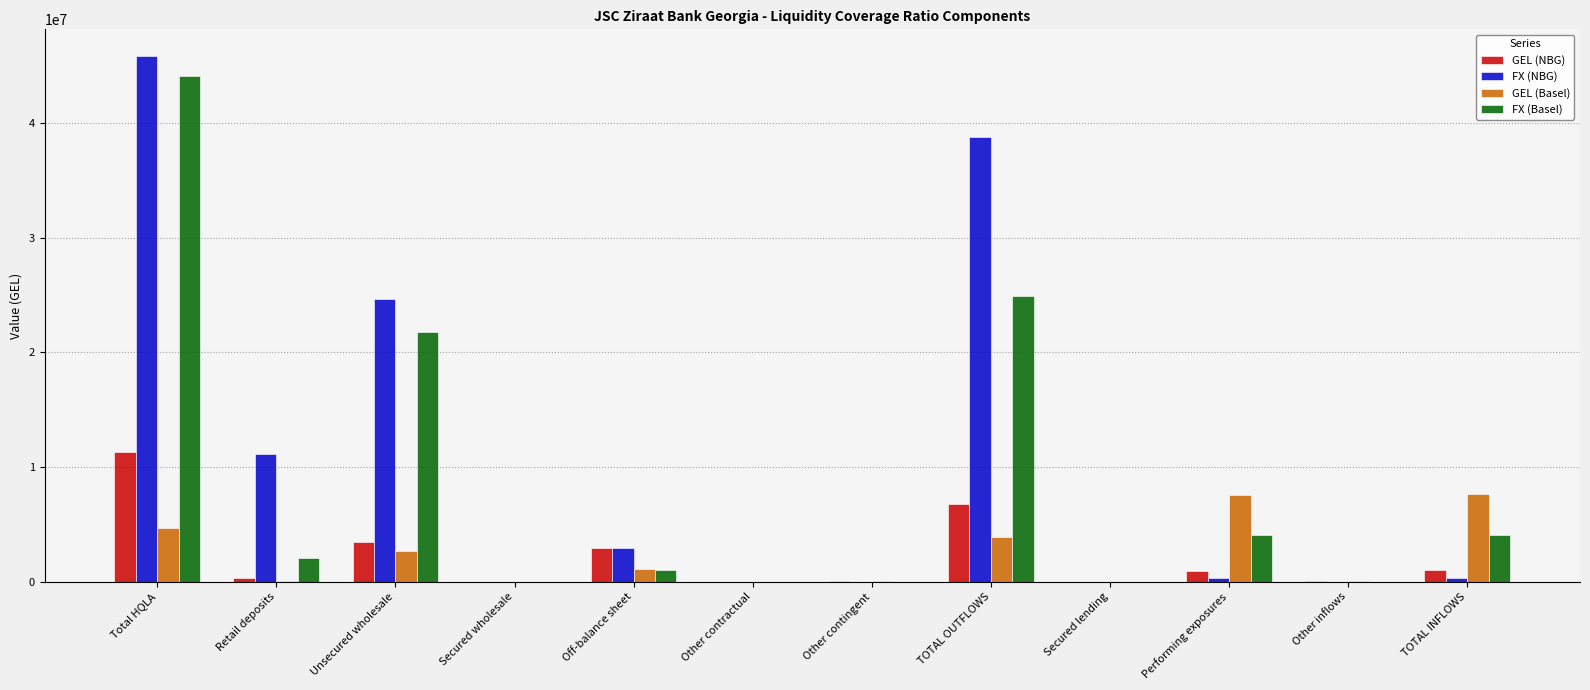

True or false: GEL (NBG) has a value of 18497071.2 at Total HQLA.

False